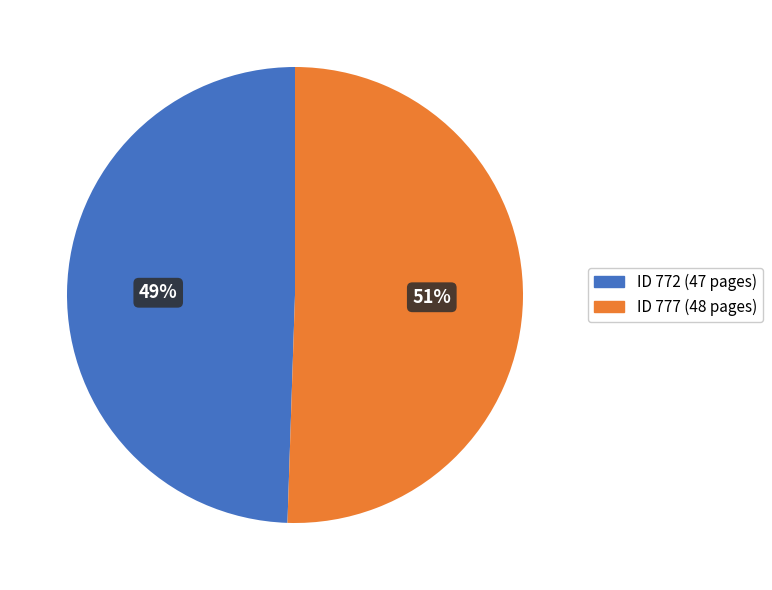

To the nearest percent, what is the average slice percentage?

50%